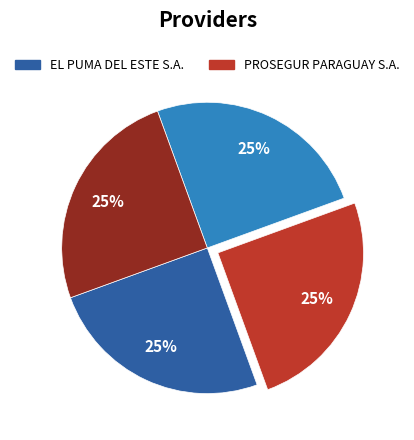

Does any single category account for the majority?

No